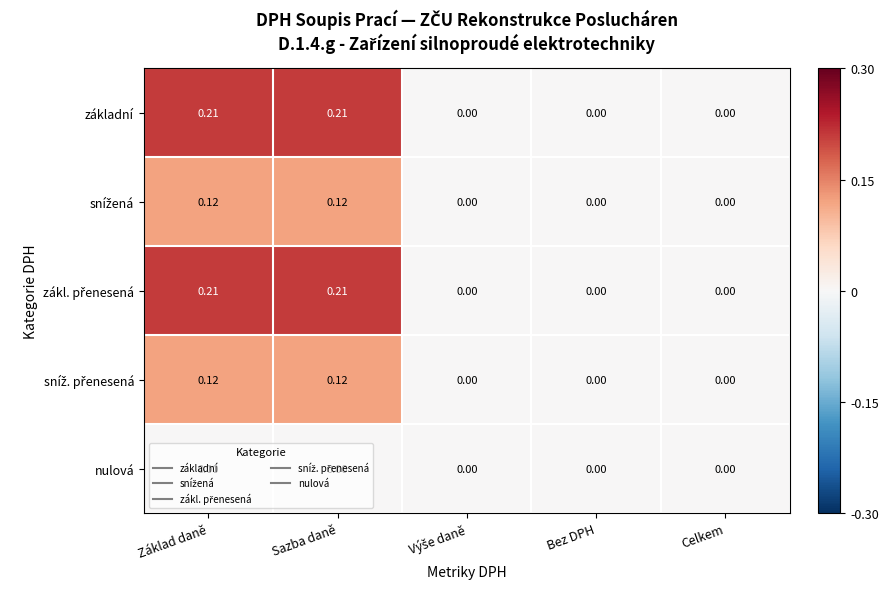

How many data points in základní are above 0?

2